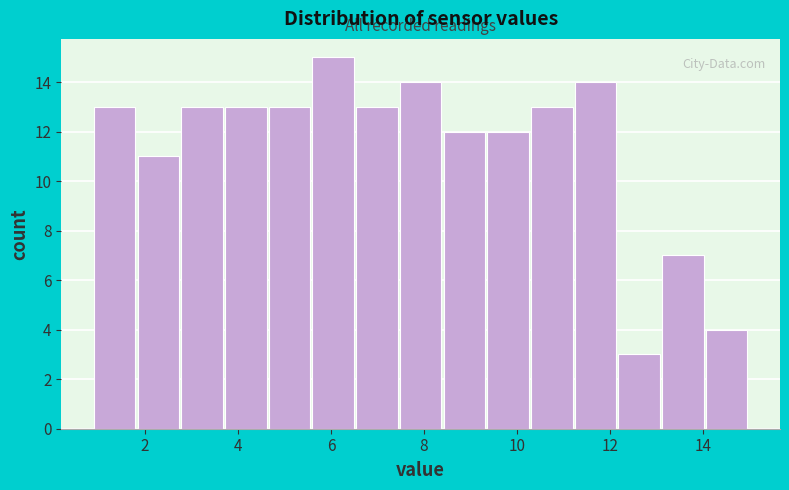

Reading left to right, list every bar in this chart as the range it spans on the x-axis followed by its height. Neither the bar edges nor the heights are printed on the chart, so give them approximately, as read against the axes.

0.90 to 1.84: 13
1.84 to 2.78: 11
2.78 to 3.72: 13
3.72 to 4.66: 13
4.66 to 5.60: 13
5.60 to 6.54: 15
6.54 to 7.48: 13
7.48 to 8.42: 14
8.42 to 9.36: 12
9.36 to 10.30: 12
10.30 to 11.24: 13
11.24 to 12.18: 14
12.18 to 13.12: 3
13.12 to 14.06: 7
14.06 to 15.00: 4